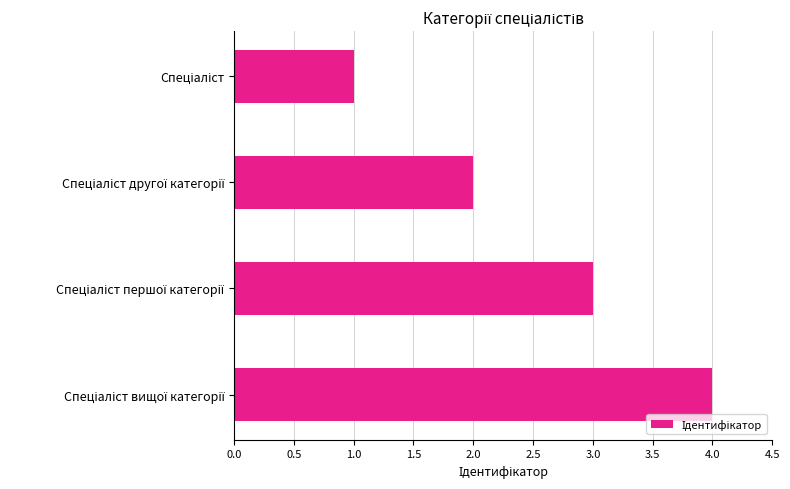

What is the difference between the maximum and minimum values?

3